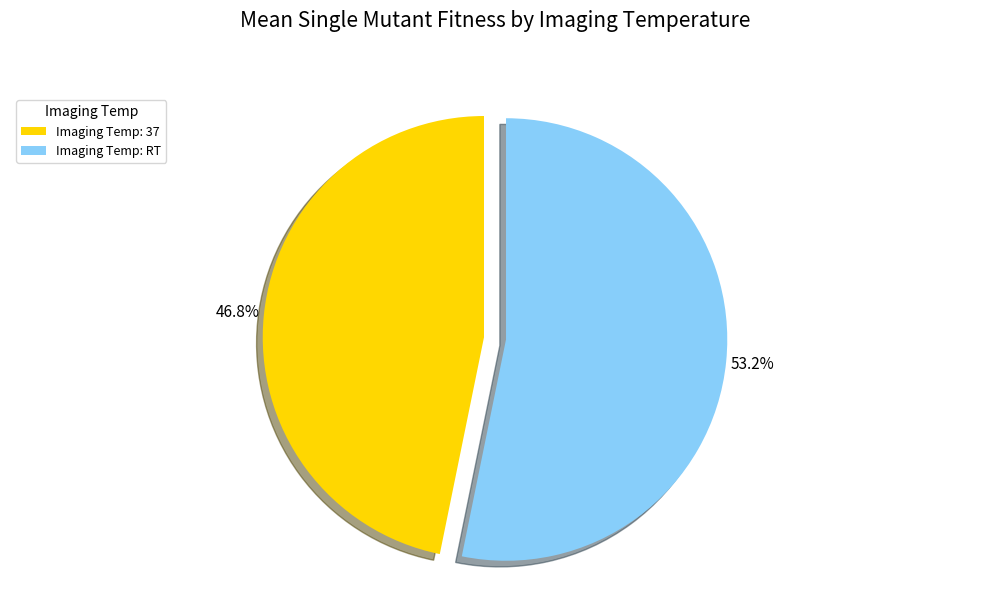

Is there a majority slice in this chart?

Yes